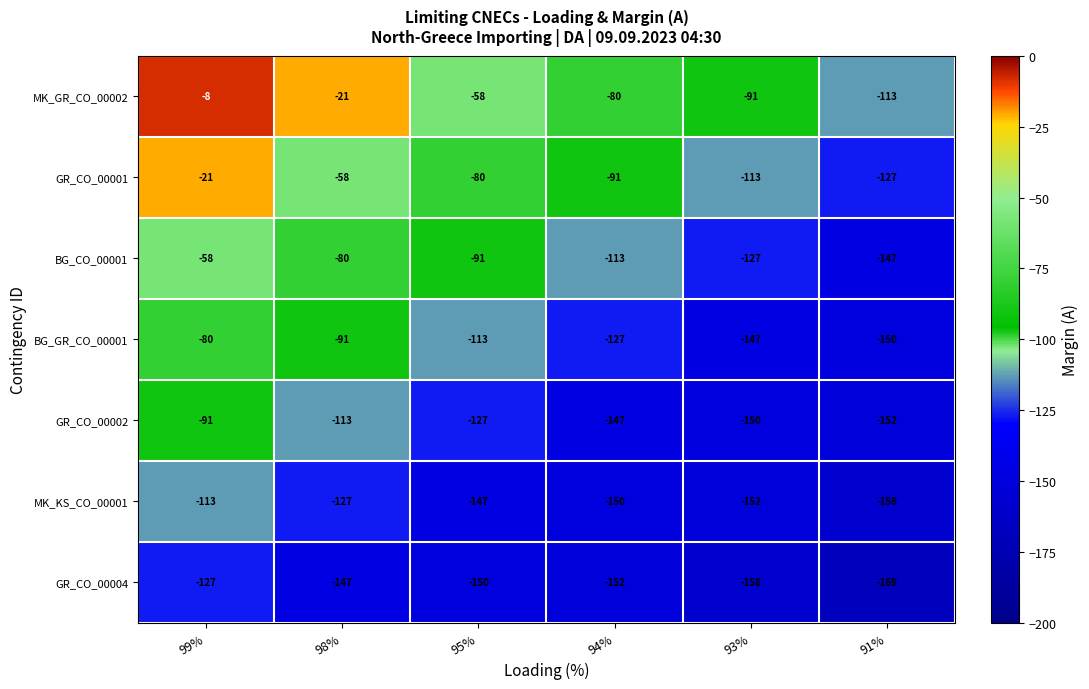

What is the maximum value shown in the chart?

-8